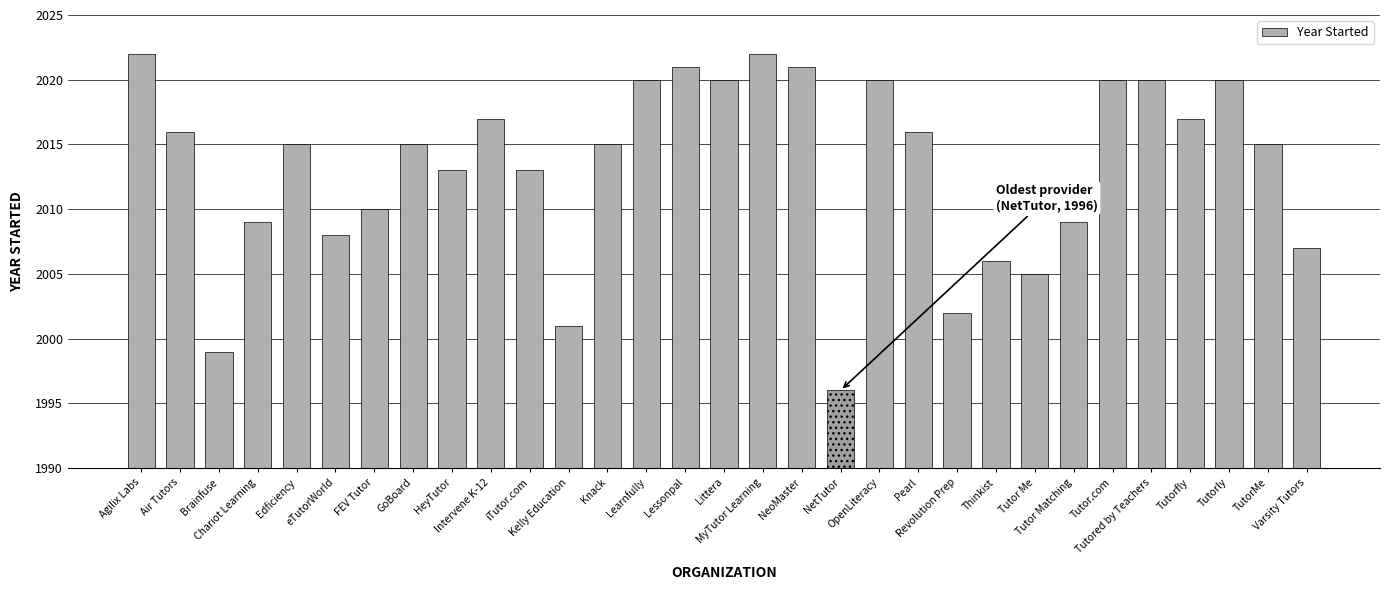

Reading right to left, transcribe all the data shown in this chart.

2007	2015	2020	2017	2020	2020	2009	2005	2006	2002	2016	2020	1996	2021	2022	2020	2021	2020	2015	2001	2013	2017	2013	2015	2010	2008	2015	2009	1999	2016	2022